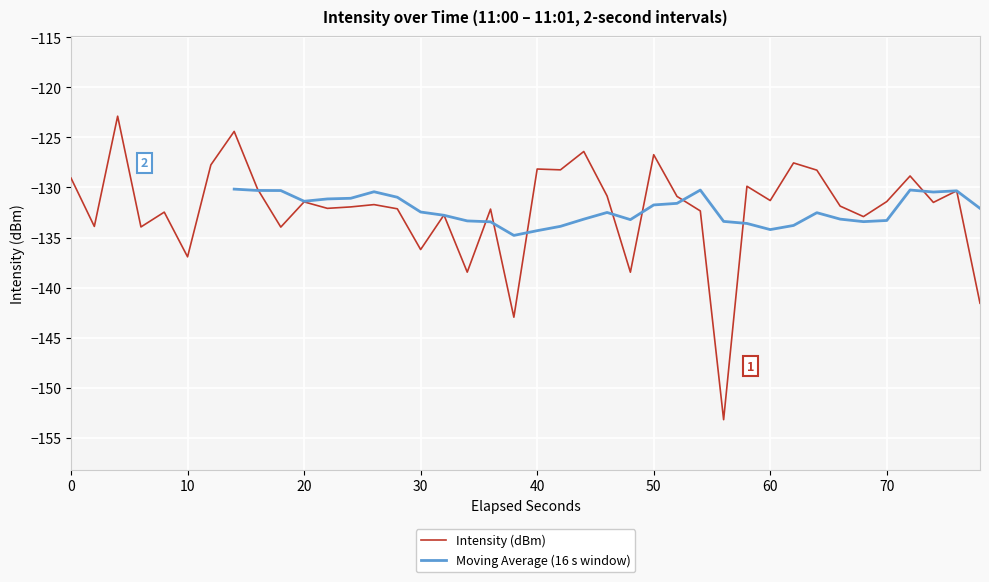

What is the difference between the second highest and second lowest values?

18.5